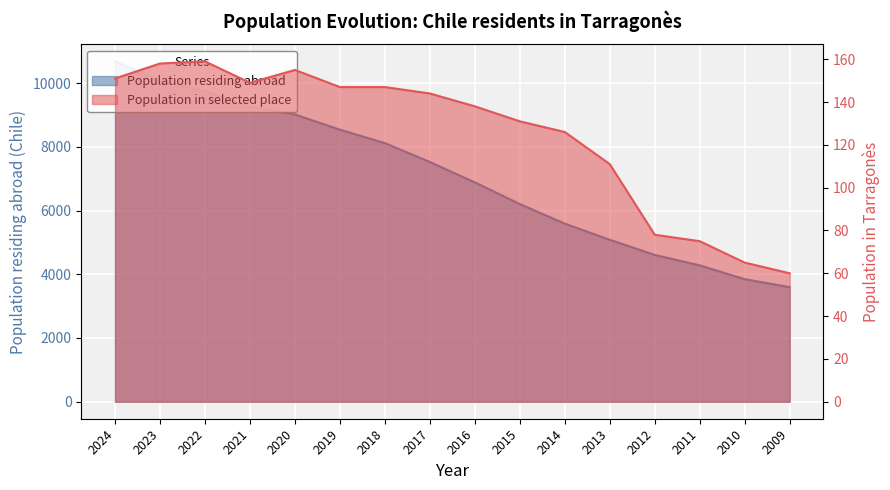

True or false: Population in selected place and Population residing abroad cross at least once.

False